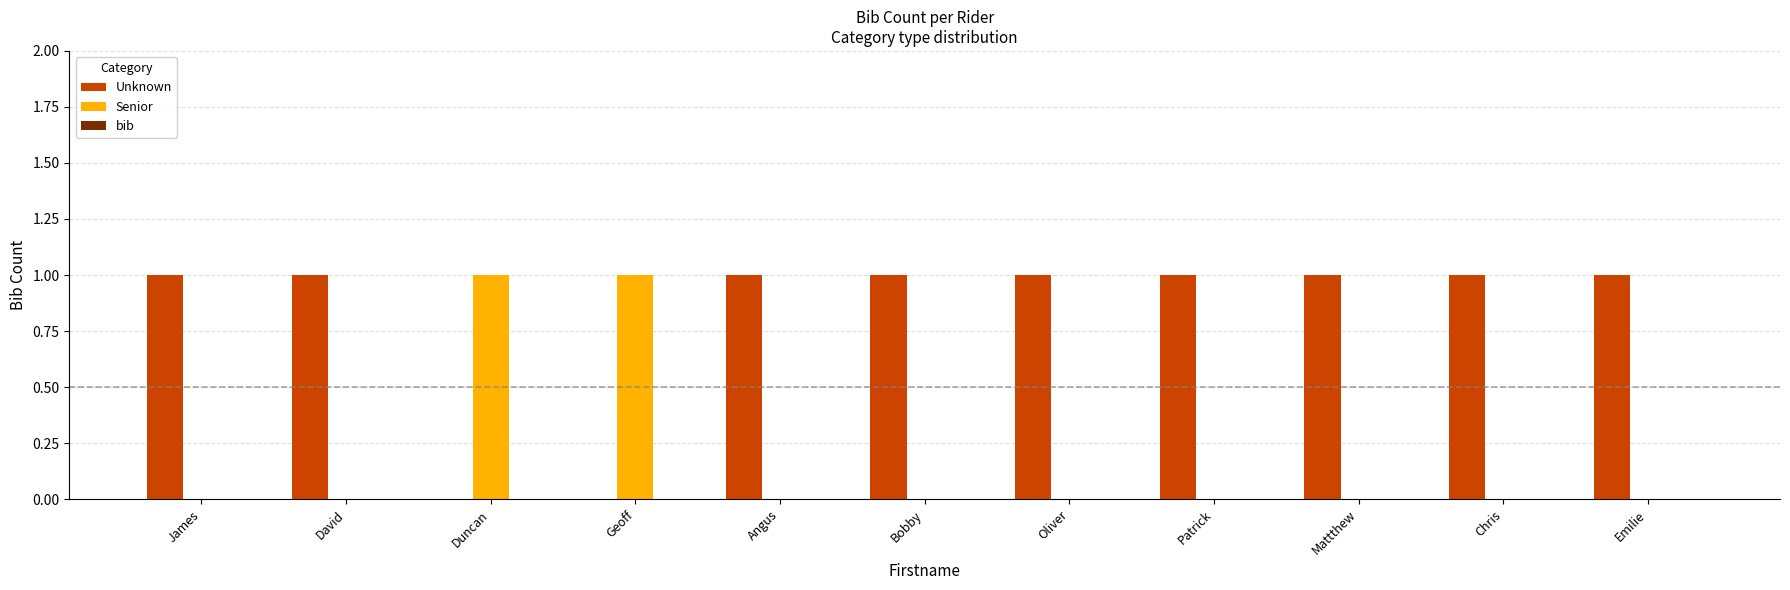

What is the greatest value displayed?

1